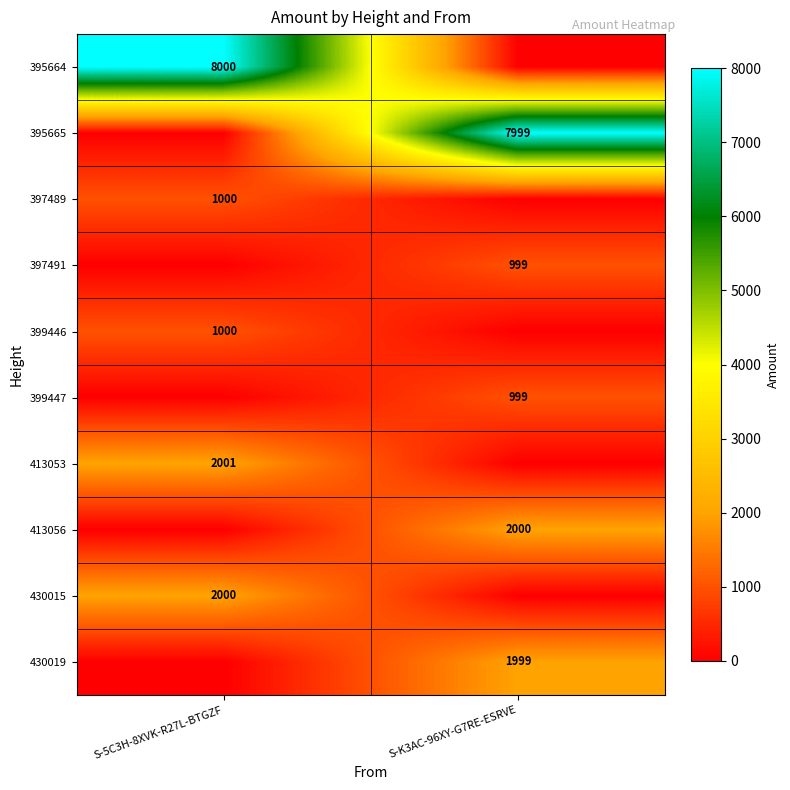

The 430019 series shows 1999 at S-K3AC-96XY-G7RE-ESRVE. True or false?

True